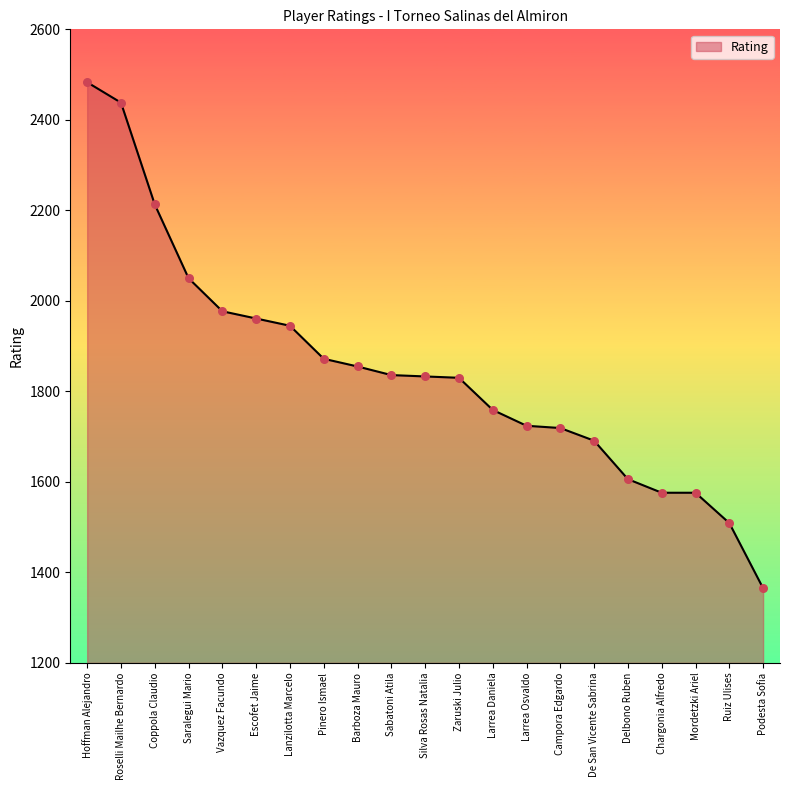

Between Lanzilotta Marcelo and Coppola Claudio, which is larger?

Coppola Claudio